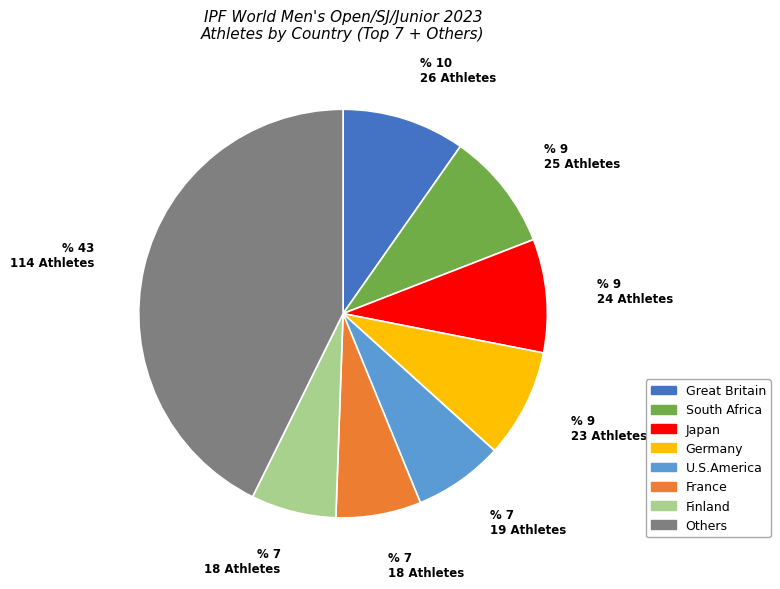

What is the ratio of the value at Great Britain to the value at France?

1.4